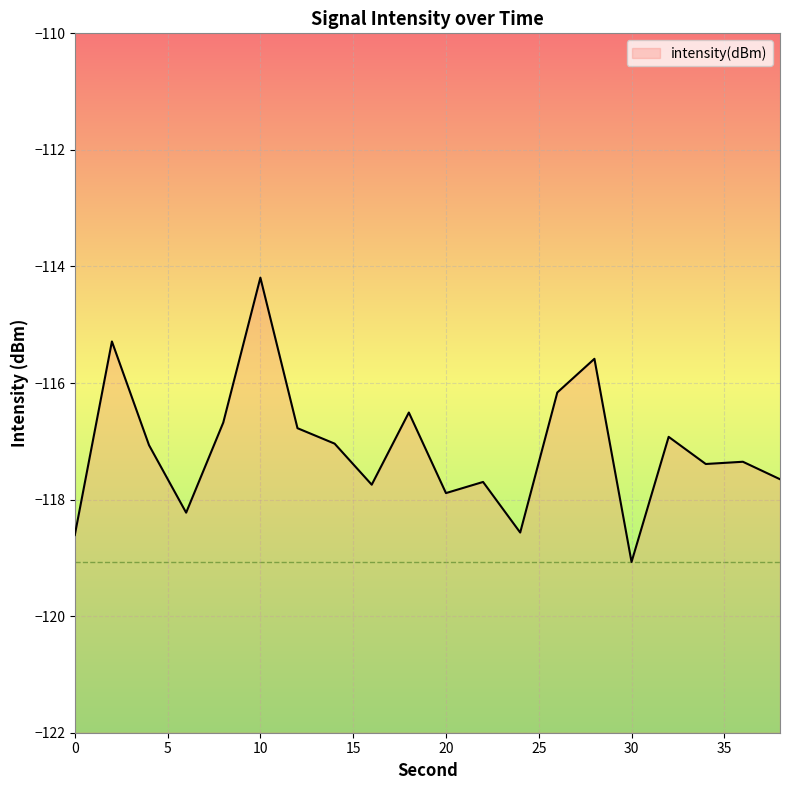

What is the sum of all values?

-2342.4